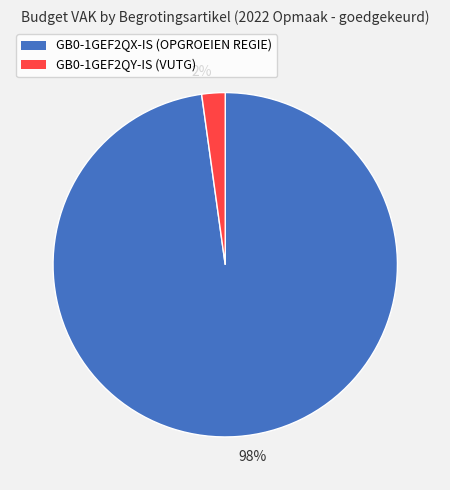

To the nearest percent, what portion does 98% represent?

98%